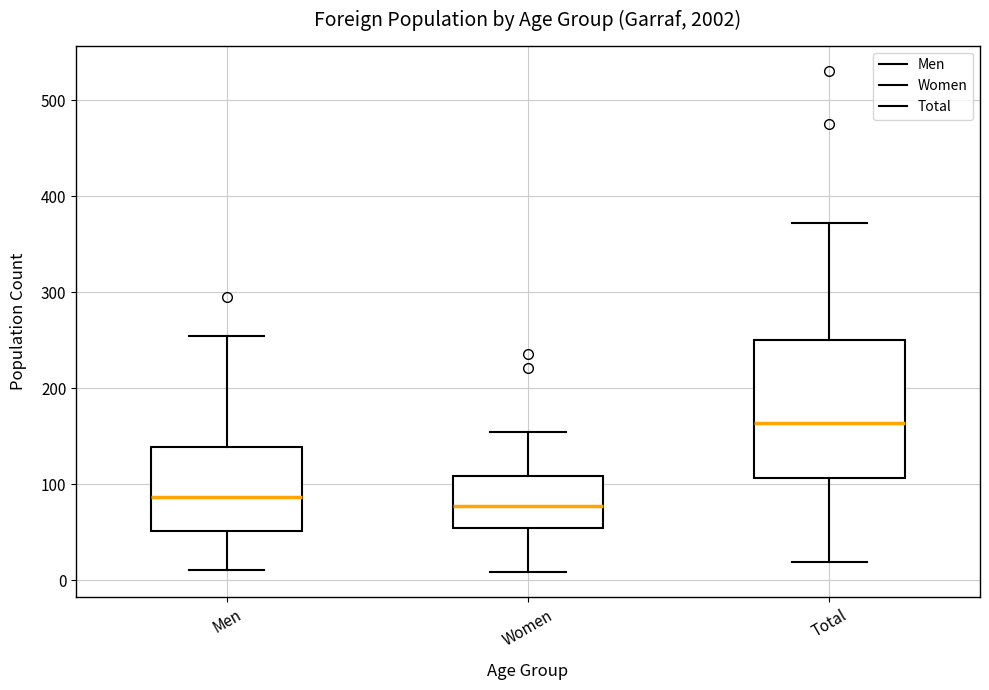

Where does the median line of the box for Women sit on the y-axis? The values are not printed on the chart, so give them approximately, as read against the axis.

80